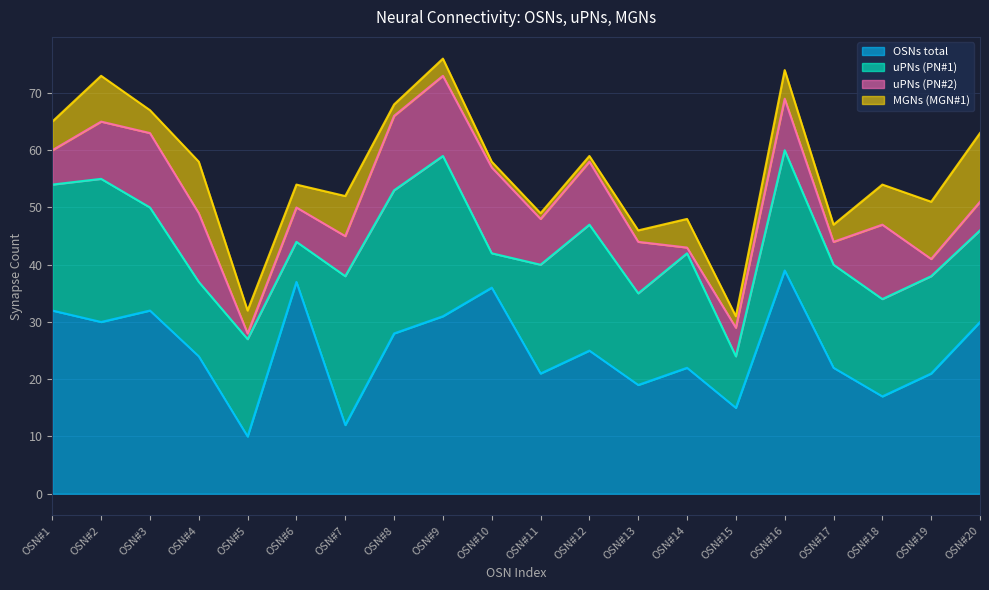

Rank the series by their average value, from highest to lowest.

OSNs total, uPNs (PN#1), uPNs (PN#2), MGNs (MGN#1)